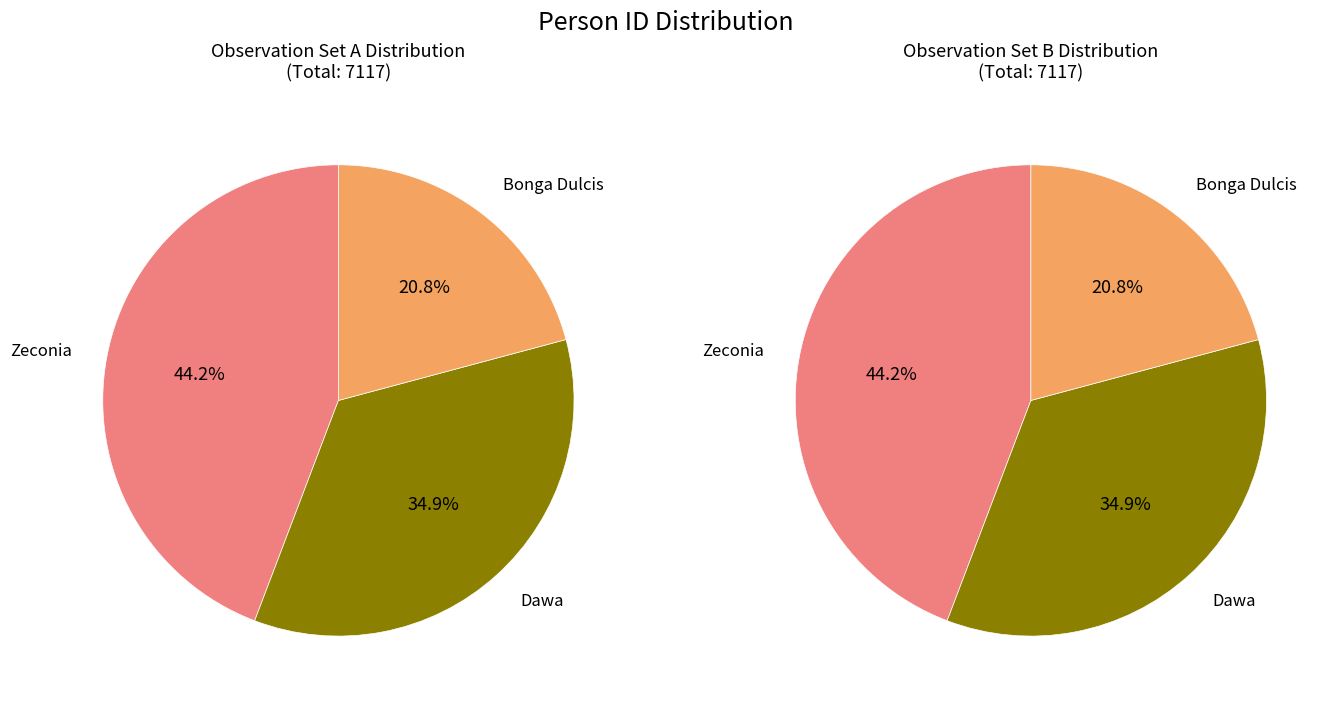

To the nearest percent, what is the average slice percentage?

33%